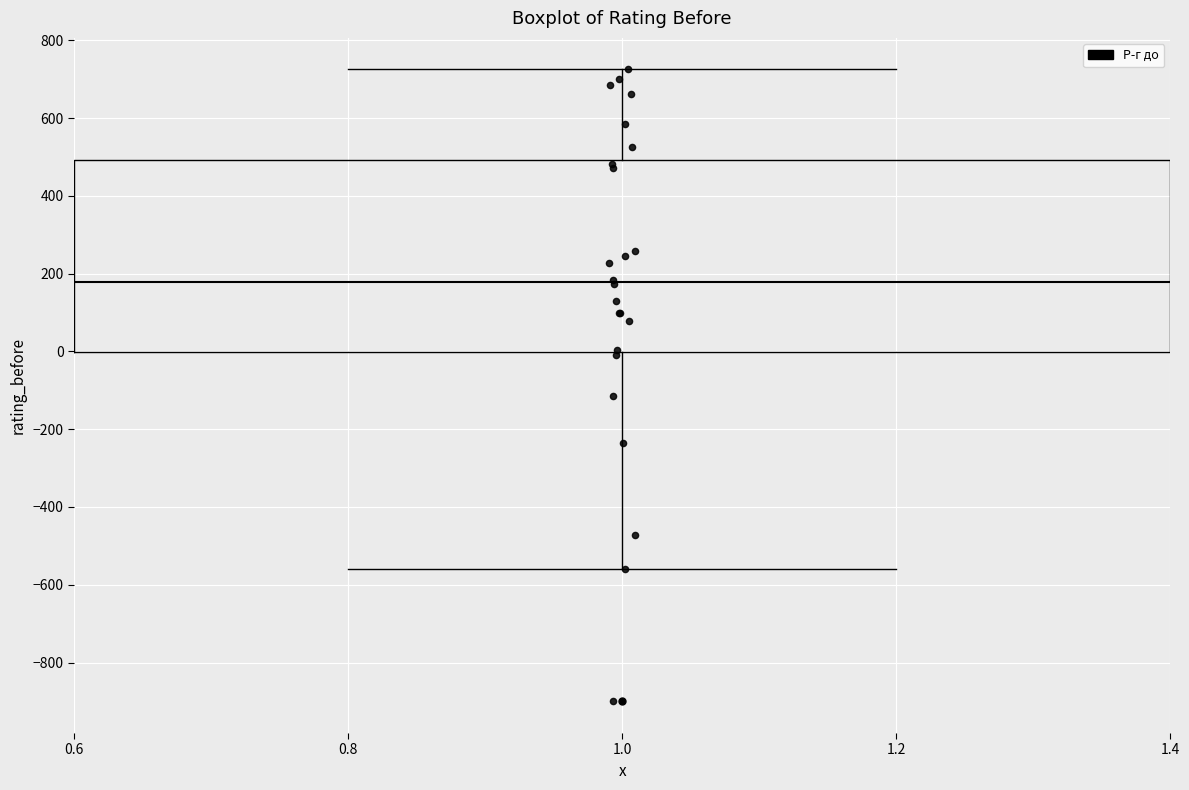

Transcribe this box plot: give where the median line is, the range the box spans, and where the two whiskers end, as read against the y-axis. The values are not printed on the chart, so give them approximately, as read against the axis.

median 180, box 0 to 500, whiskers -560 to 720